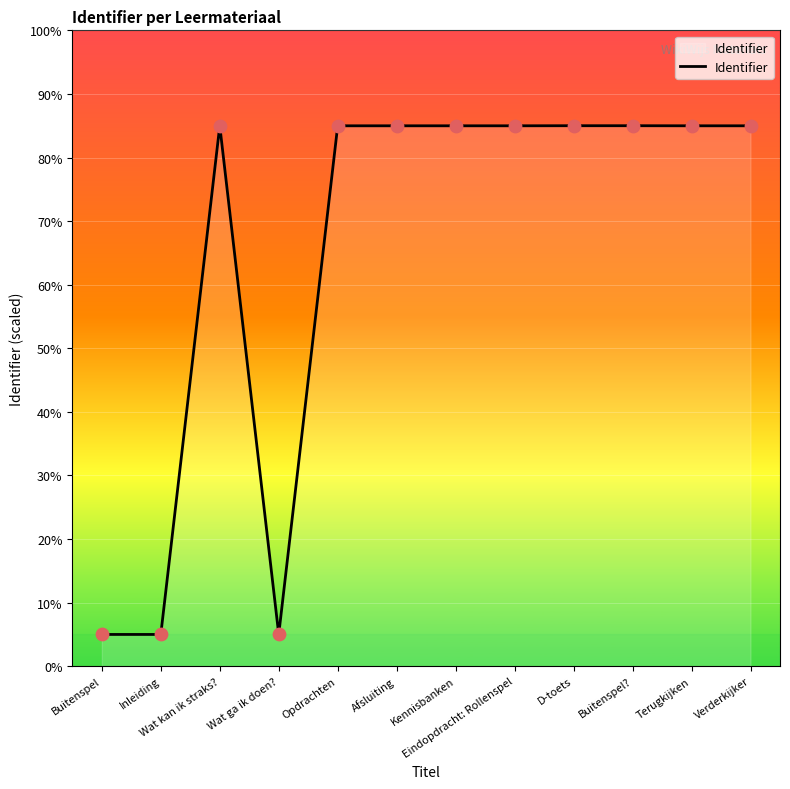

Between Buitenspel and Verderkijker, which is larger?

Verderkijker